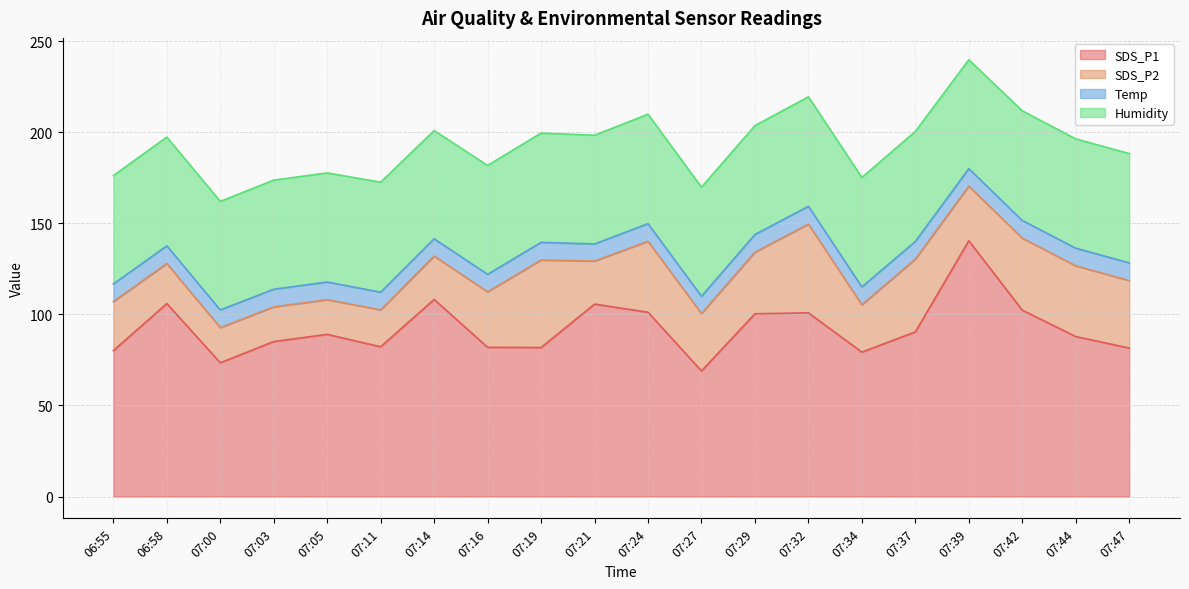

The value of Temp at 07:14 is 16.0. True or false?

False